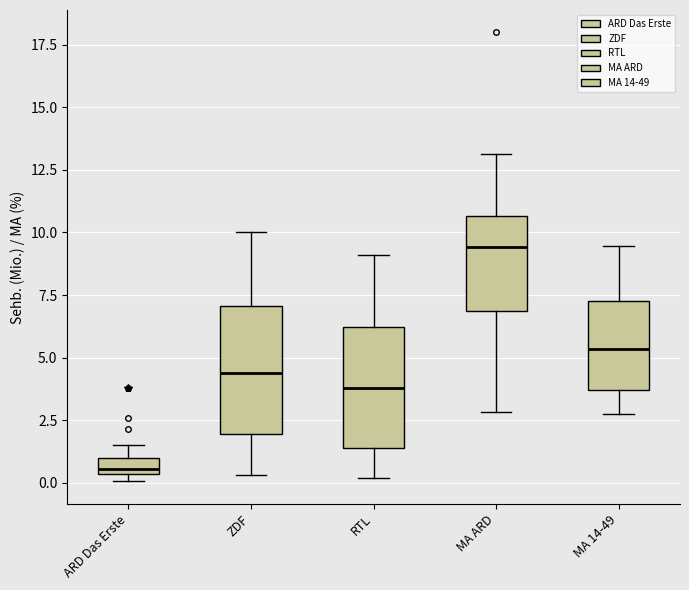

Which box's median line is the lowest?

ARD Das Erste